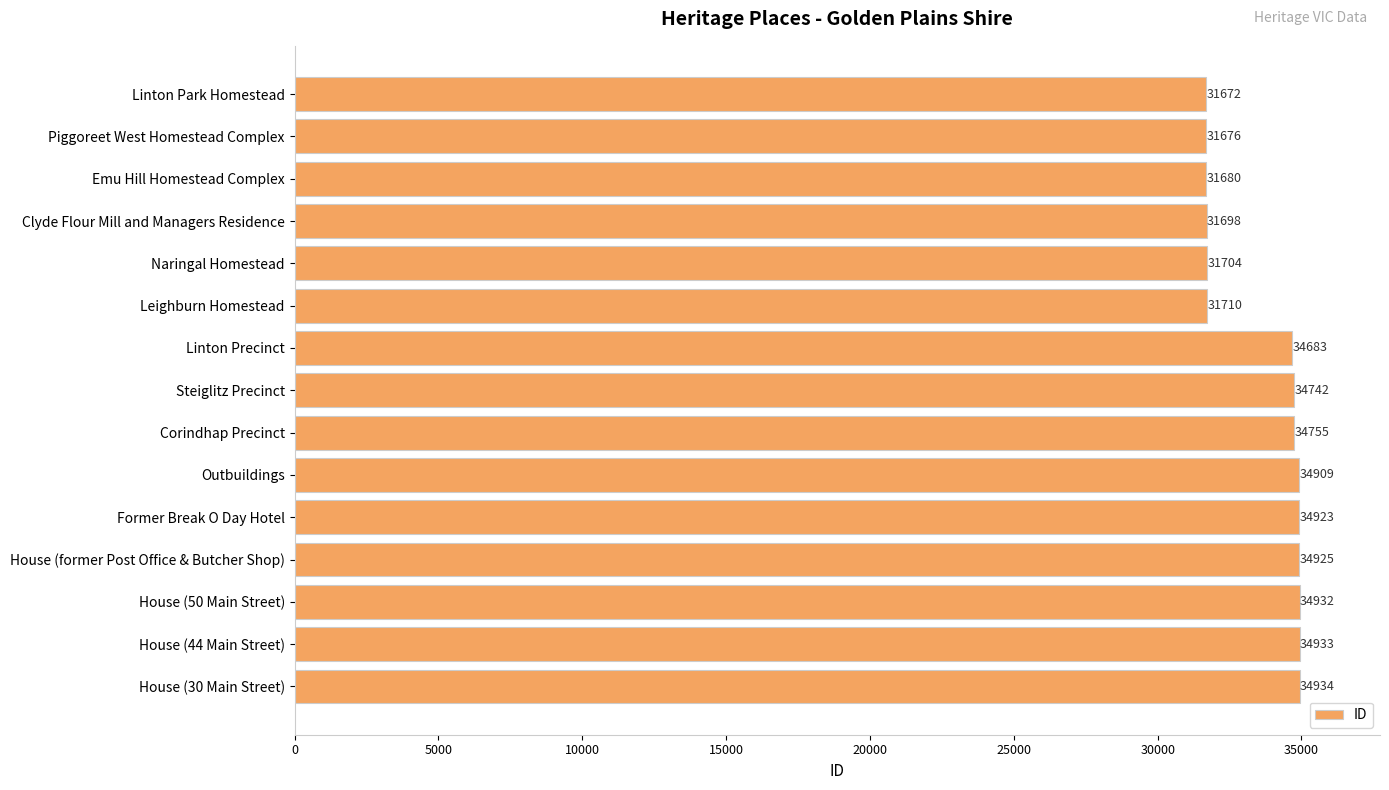

The value at Former Break O Day Hotel is 34923. True or false?

True